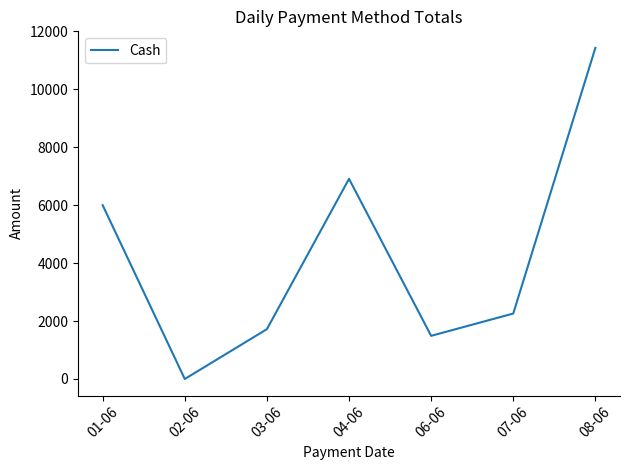

How many positive values are there?

6